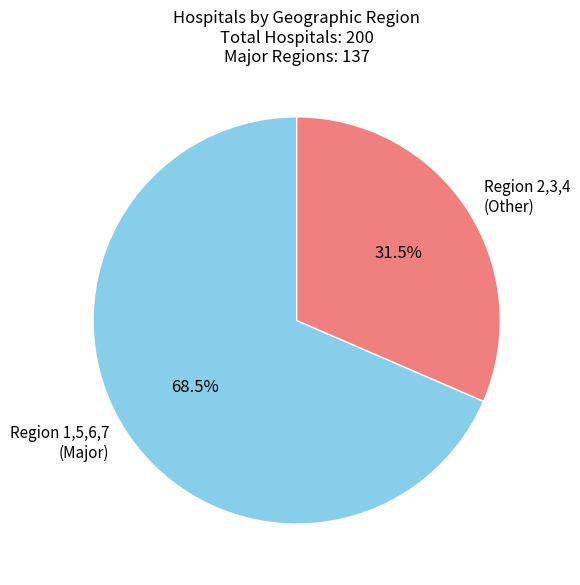

Which has a higher value, Region 1,5,6,7 (Major) or Region 2,3,4 (Other)?

Region 1,5,6,7 (Major)